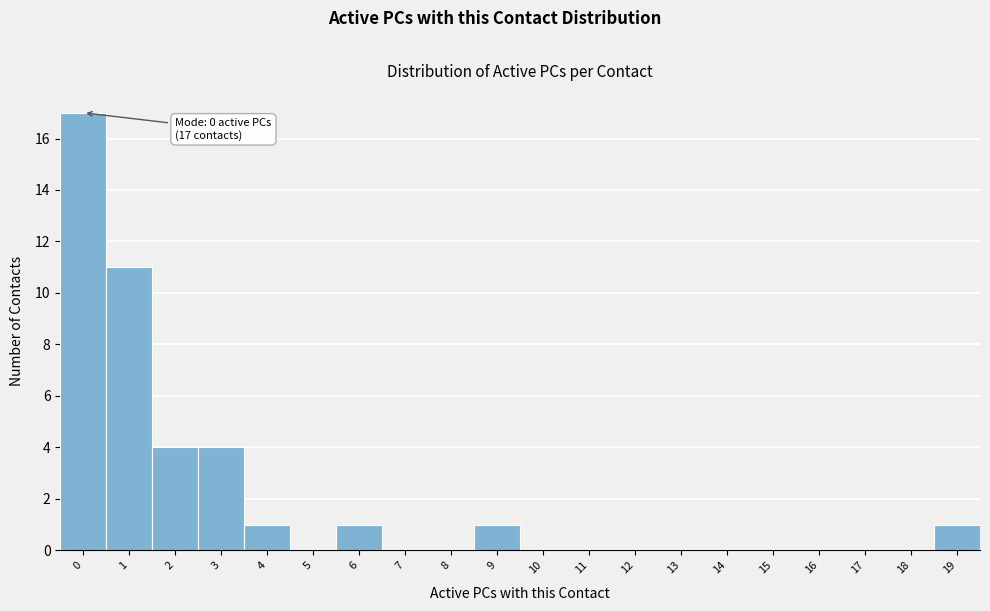

Which range on the x-axis has the tallest bar?

-0.5 to 0.5